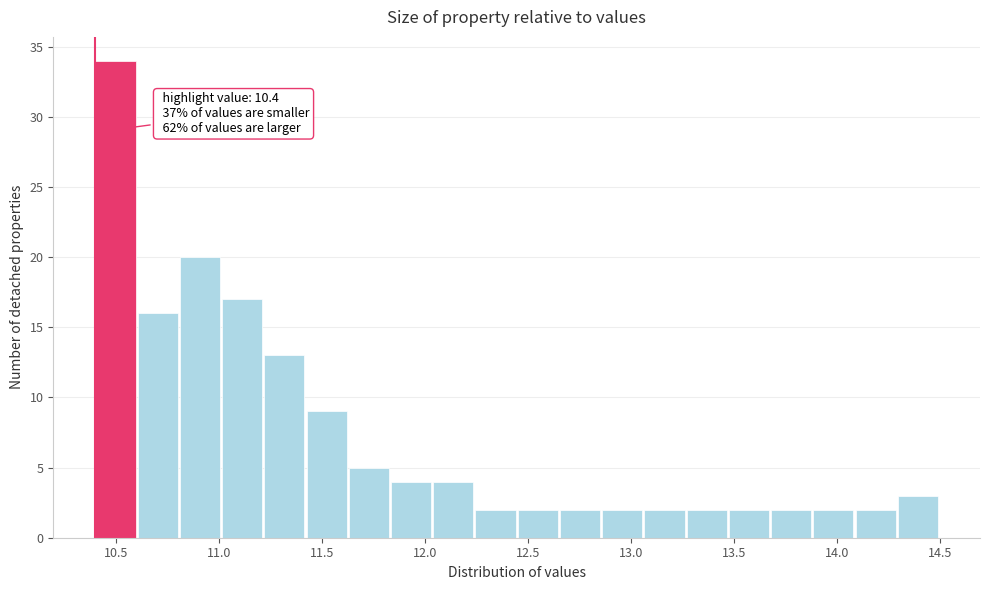

Which range on the x-axis has the tallest bar?

10.400 to 10.605